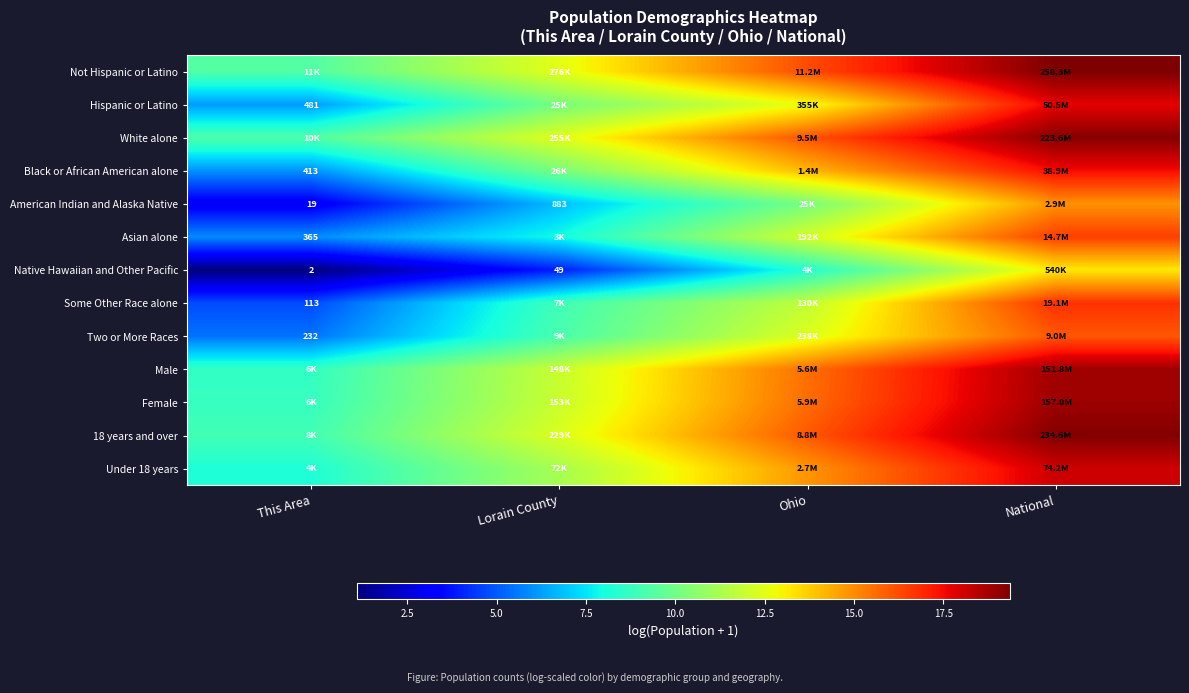

Rank the categories by Asian alone value from highest to lowest.

National, Ohio, Lorain County, This Area